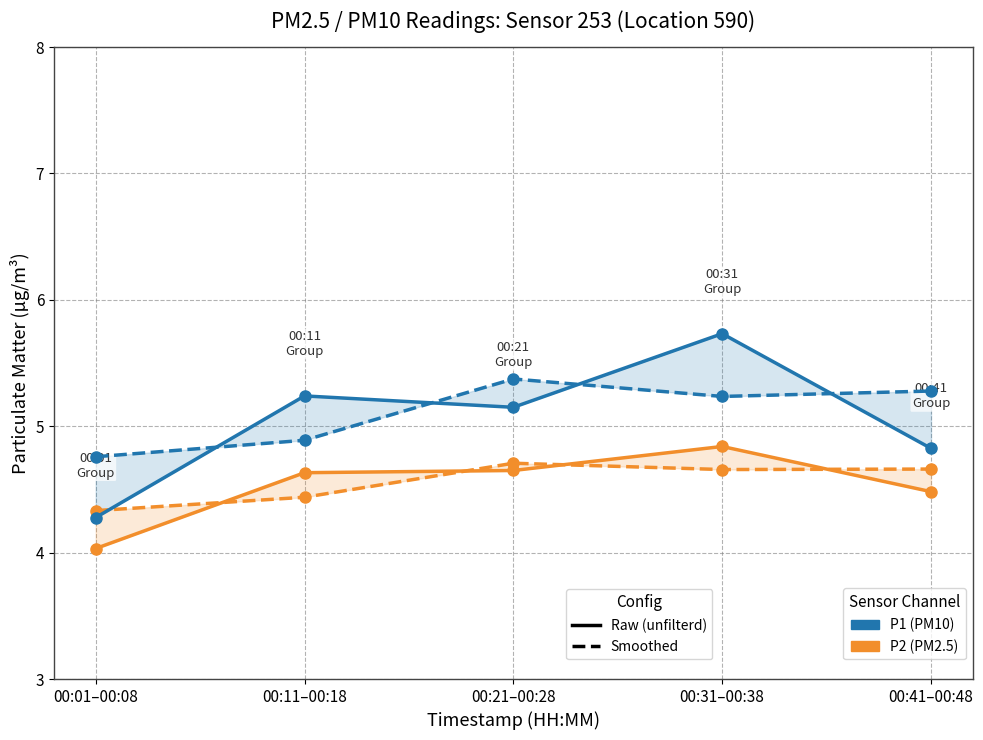

How many interior local valleys does the P2 (smoothed) series have?

1